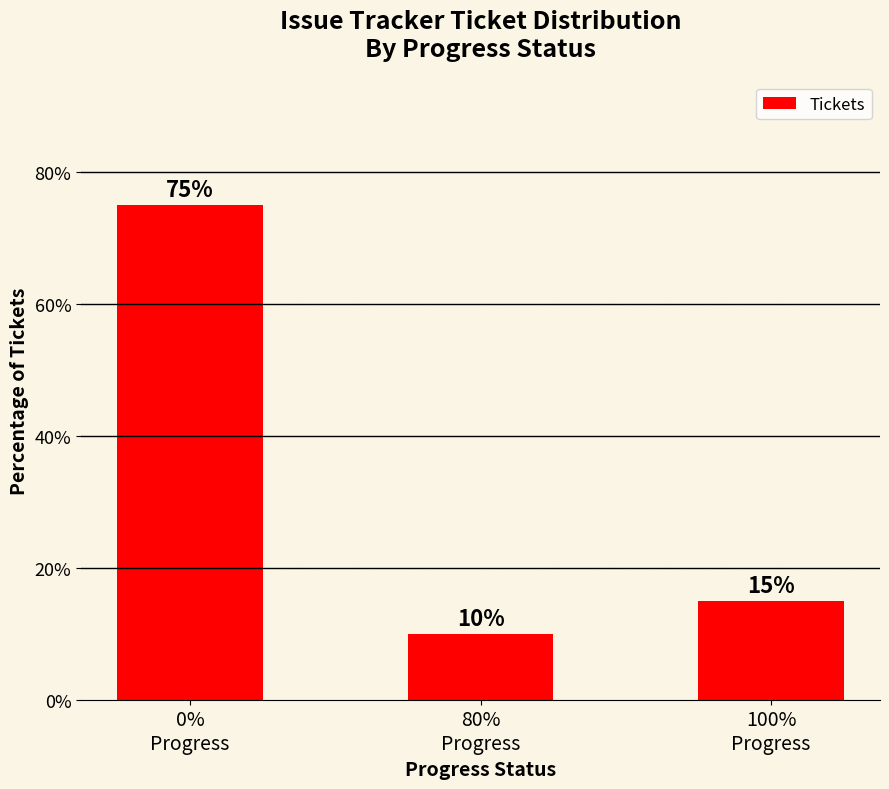

Reading right to left, transcribe all the data shown in this chart.

15	10	75